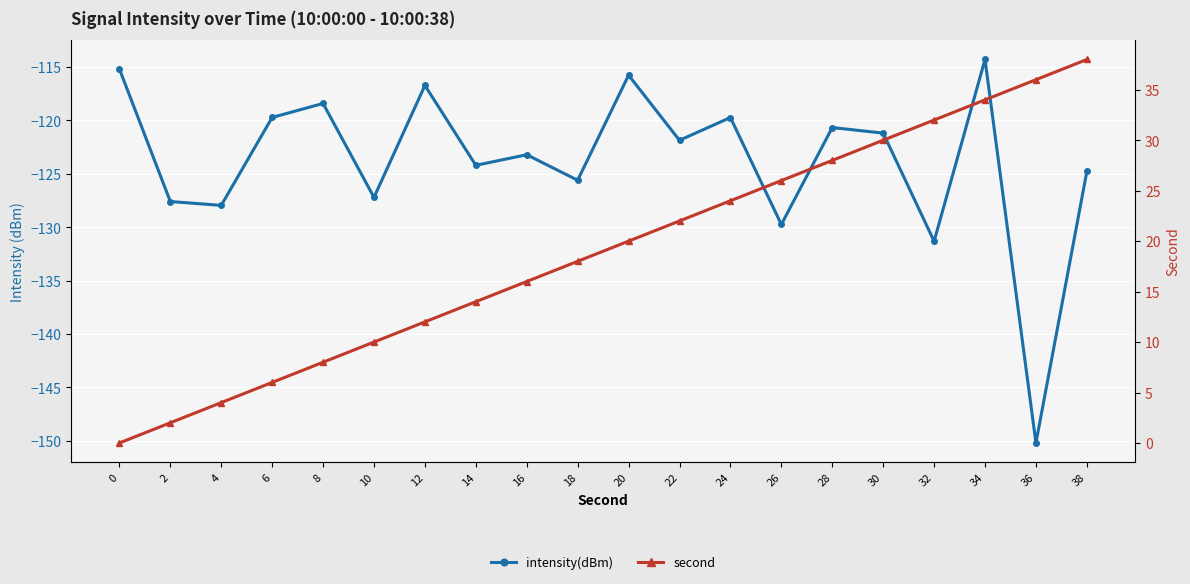

True or false: intensity(dBm) and second intersect in this chart.

False